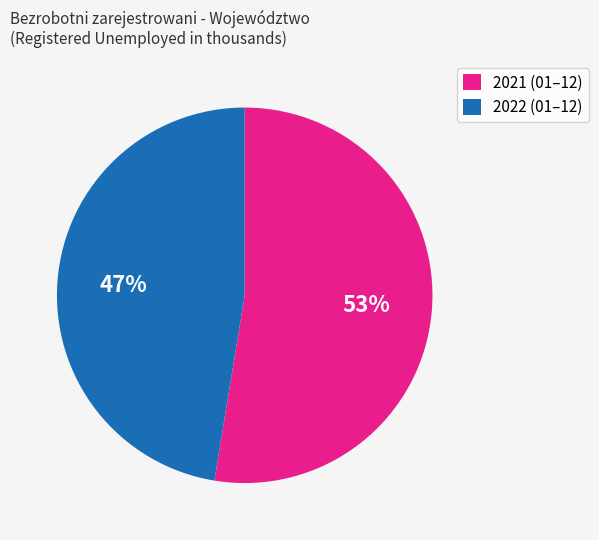

How many segments does this pie chart have?

2